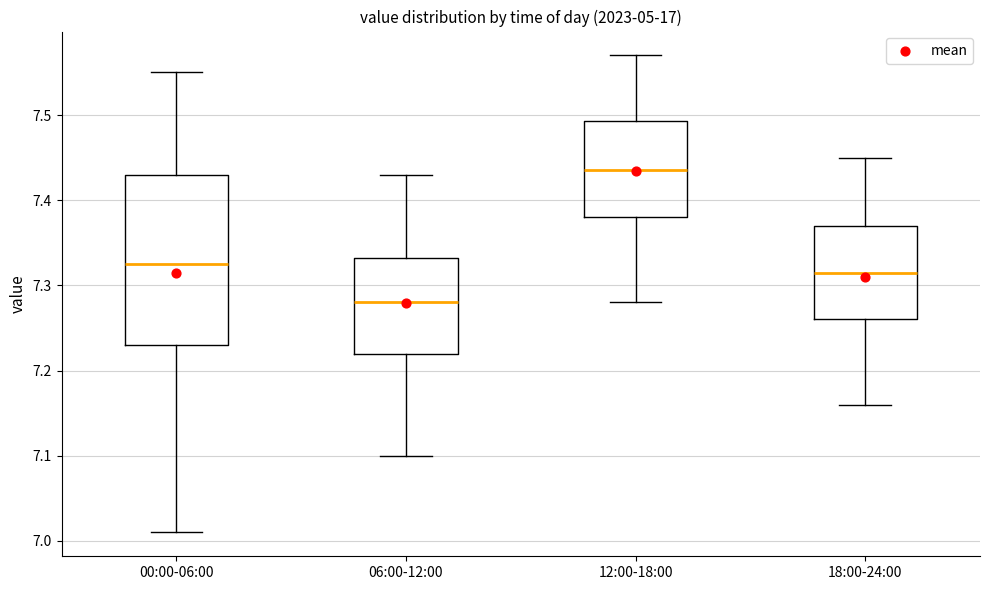

Reading left to right, read every box against the y-axis: the position of its median line, the range the box covers, and the ends of its whiskers. The values are not printed on the chart, so give them approximately, as read against the axis.

00:00-06:00: median 7.33, box 7.23 to 7.43, whiskers 7.01 to 7.55
06:00-12:00: median 7.28, box 7.22 to 7.33, whiskers 7.10 to 7.43
12:00-18:00: median 7.44, box 7.38 to 7.49, whiskers 7.28 to 7.57
18:00-24:00: median 7.32, box 7.26 to 7.37, whiskers 7.16 to 7.45